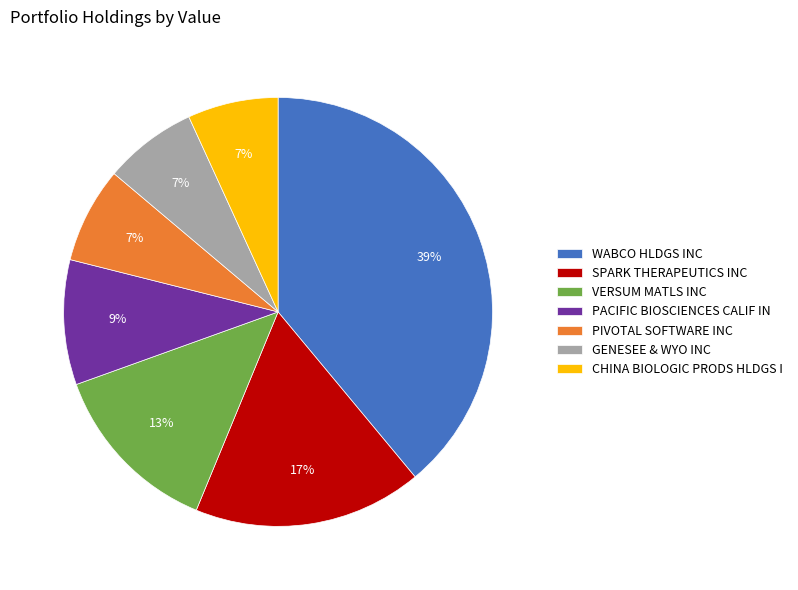

To the nearest percent, what is the difference between the largest and smallest slice percentages?

32%